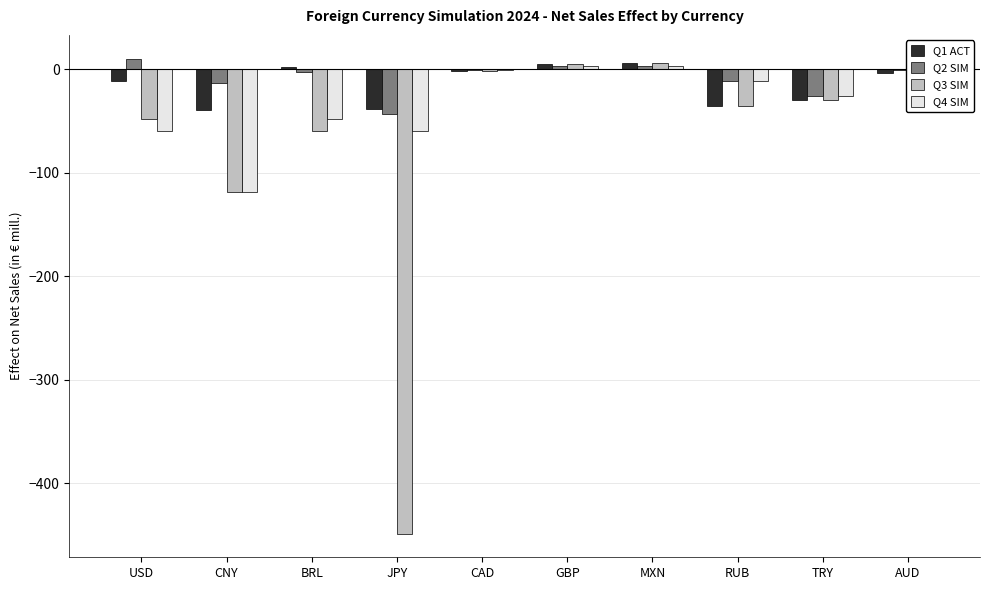

True or false: Q3 SIM has a value of -50.5 at RUB.

False